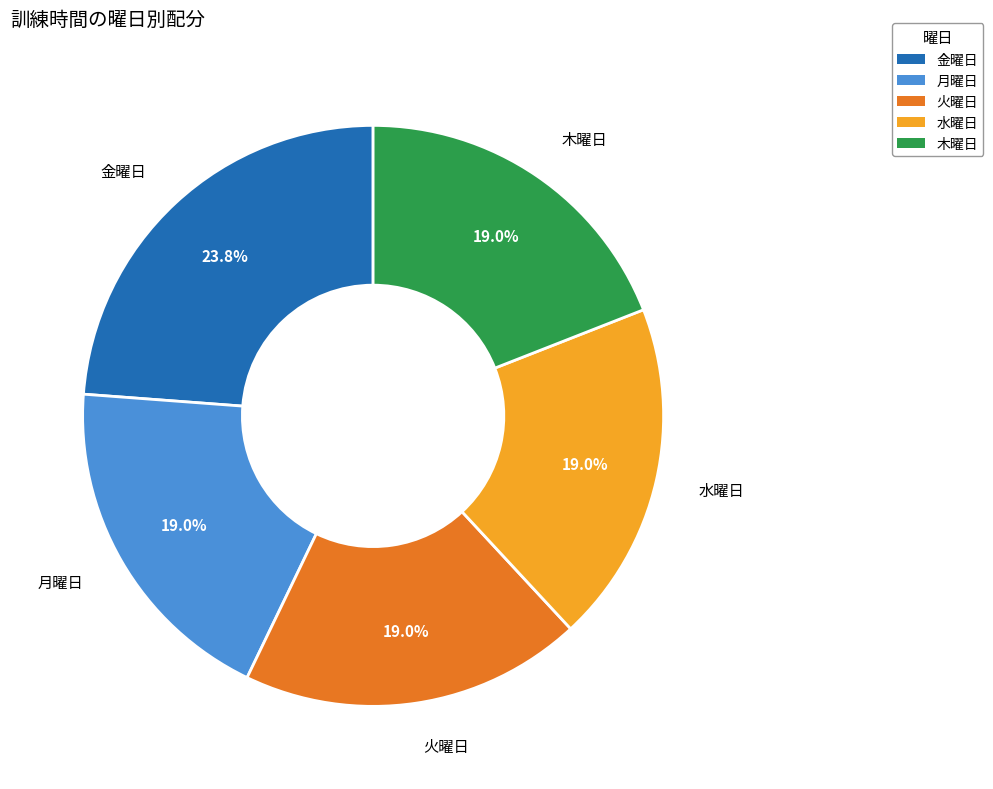

Does any single category account for the majority?

No